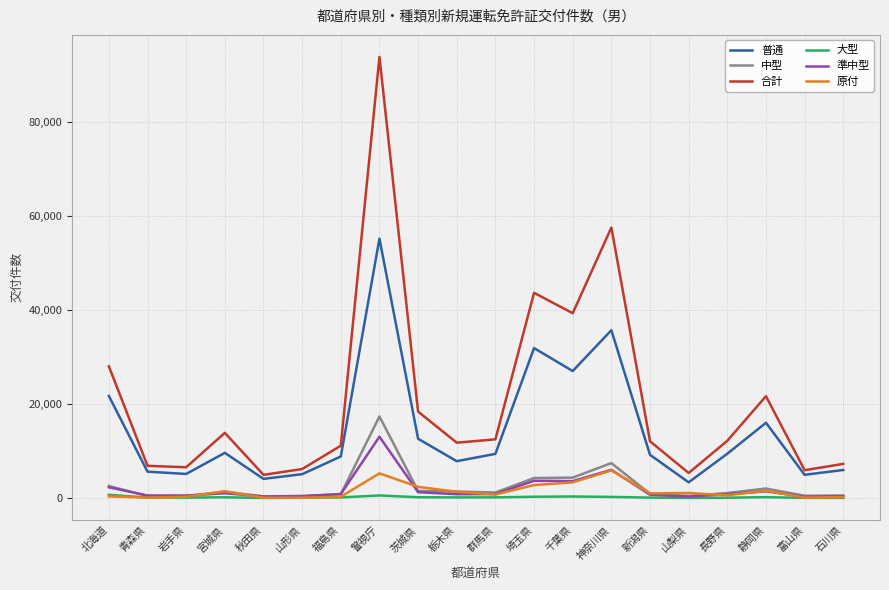

How many values in the 普通 series are below 9415?

10